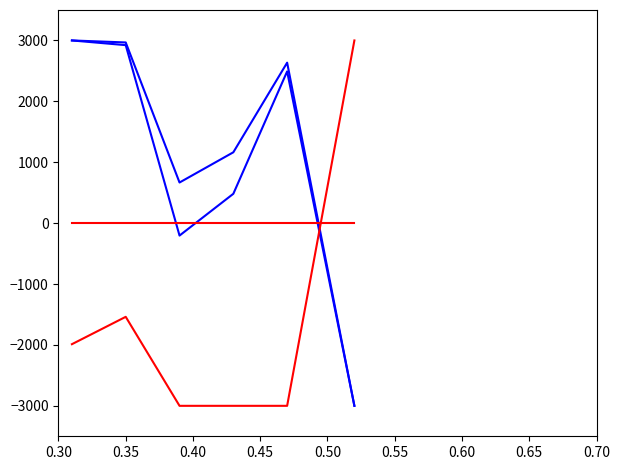

How many lines are shown in the chart?

4